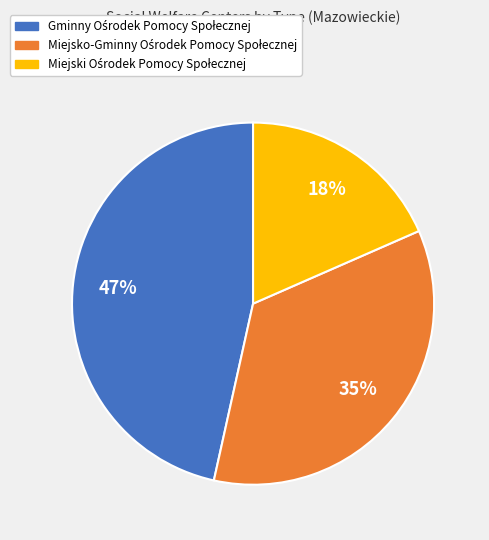

Does any single category account for the majority?

No